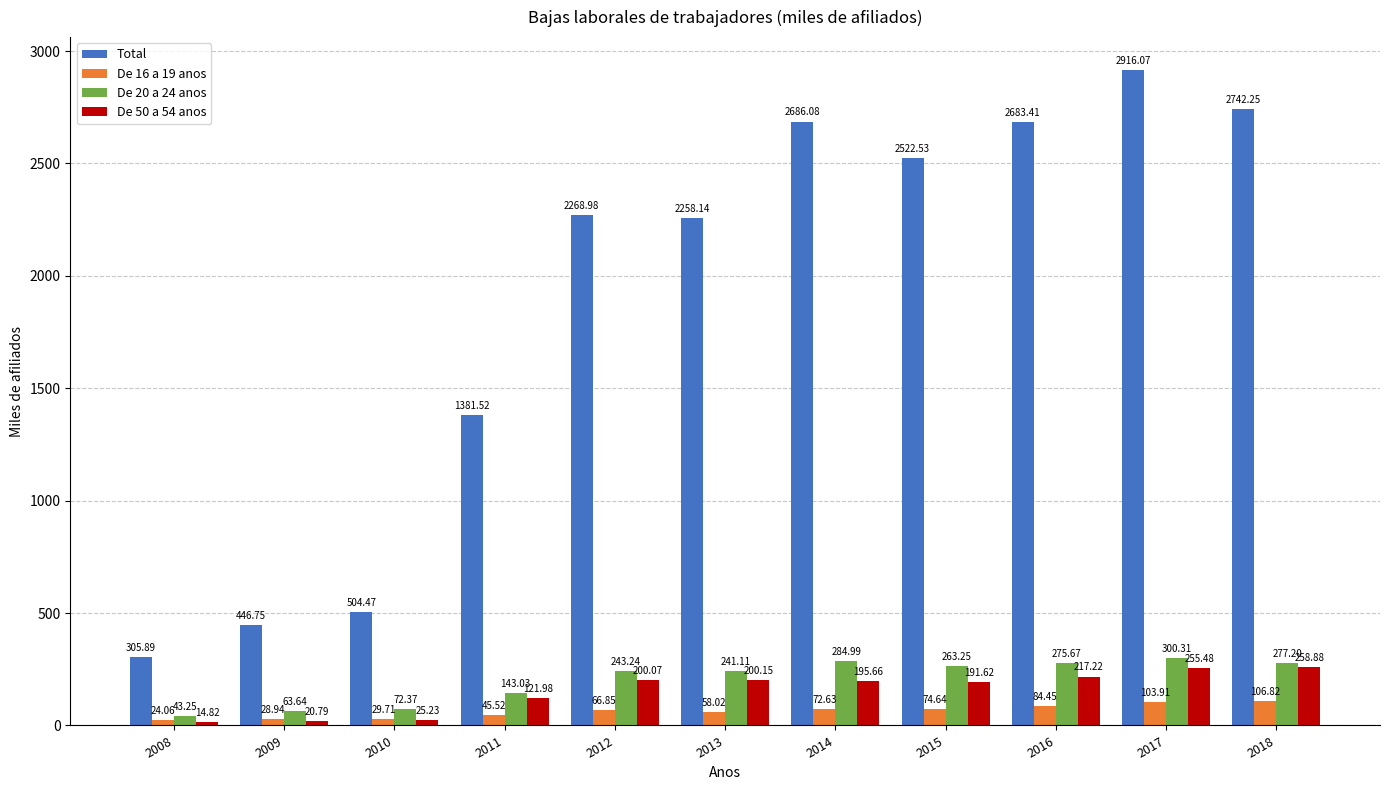

At 2014, list the series in order from smallest to largest.

De 16 a 19 anos, De 50 a 54 anos, De 20 a 24 anos, Total